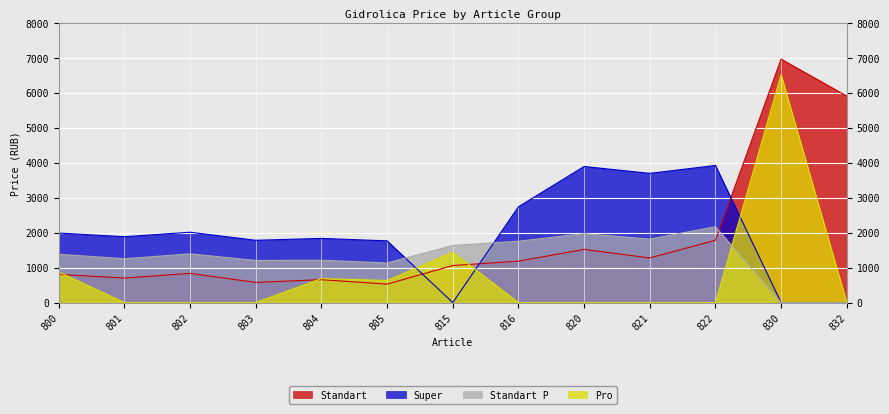

Reading left to right, what are all the values shown in this chart?

Standart: 800=808	801=702	802=836	803=578	804=656	805=528	815=1061	816=1186	820=1522	821=1278	822=1783	830=6966	832=5909
Super: 800=1990	801=1885	802=2013	803=1783	804=1836	805=1767	815=0	816=2742	820=3894	821=3697	822=3924	830=0	832=0
Standart P: 800=1384	801=1254	802=1395	803=1206	804=1212	805=1134	815=1633	816=1756	820=1972	821=1817	822=2170	830=0	832=0
Pro: 800=876	801=0	802=0	803=0	804=688	805=633	815=1440	816=0	820=0	821=0	822=0	830=6522	832=0